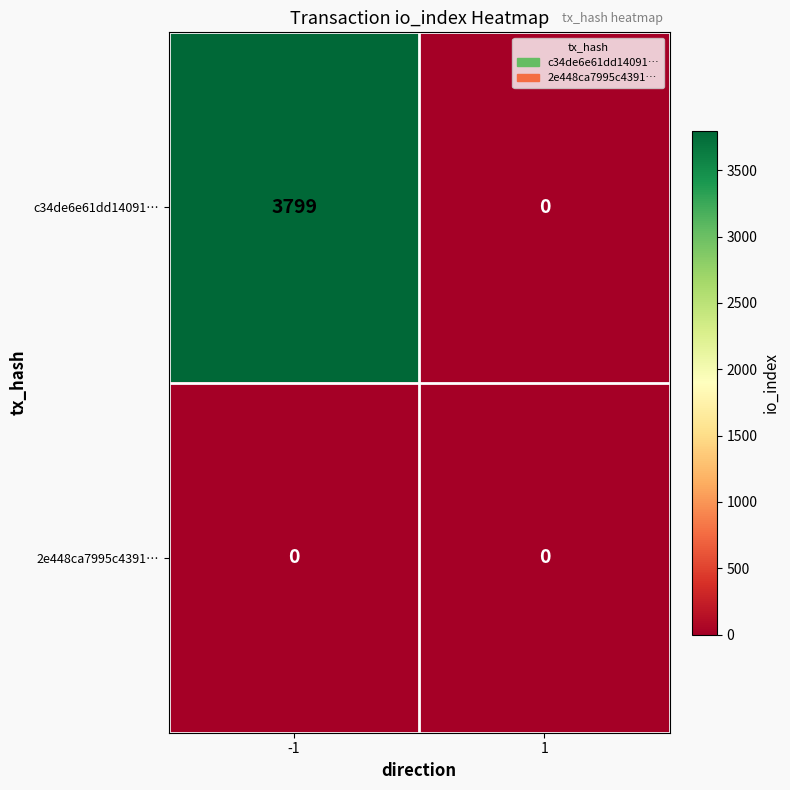

What is the difference between the highest and lowest values at -1?

3799